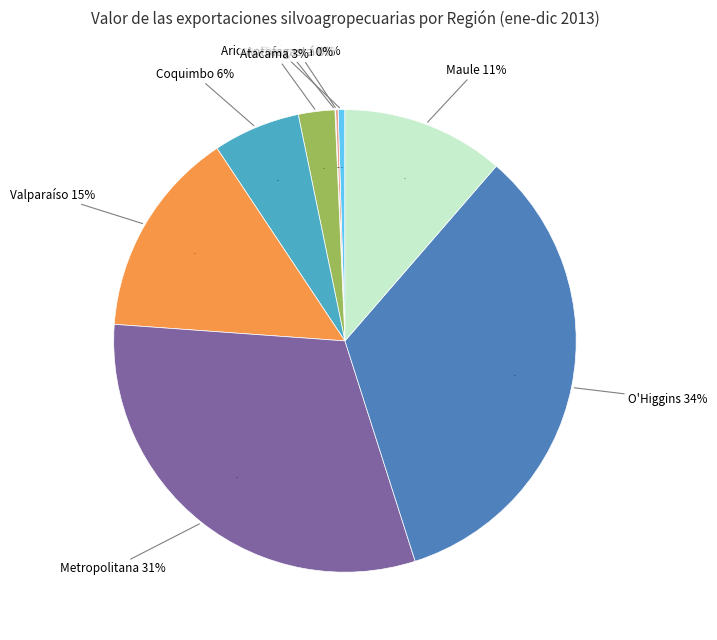

Is there a majority slice in this chart?

No